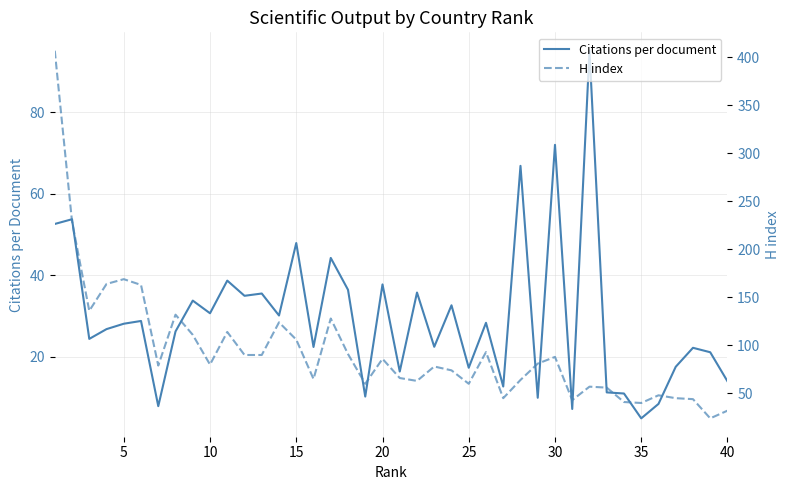

Rank the series by their average value, from highest to lowest.

H index, Citations per document